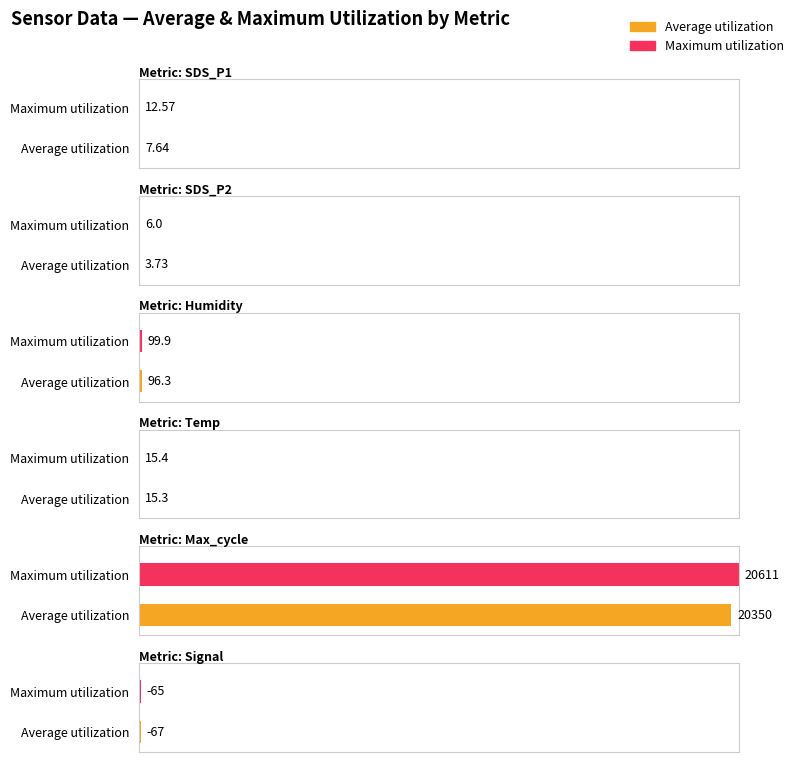

List the series in order of their overall mean, lowest first.

Average utilization, Maximum utilization